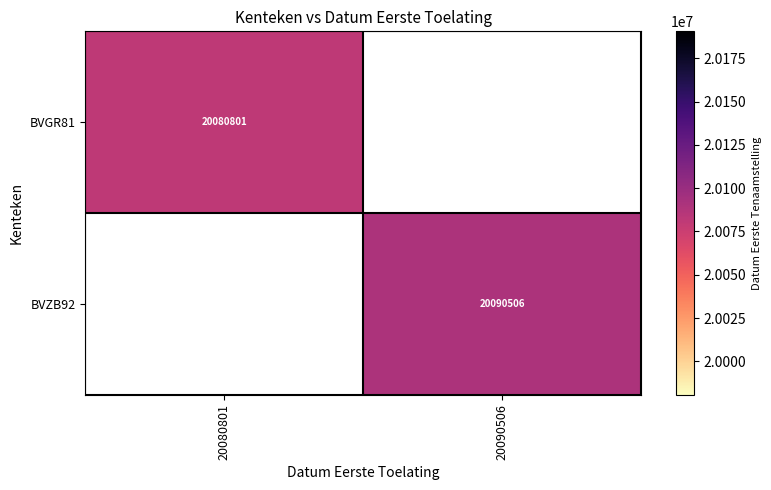

What is the greatest value displayed?

20090506.0